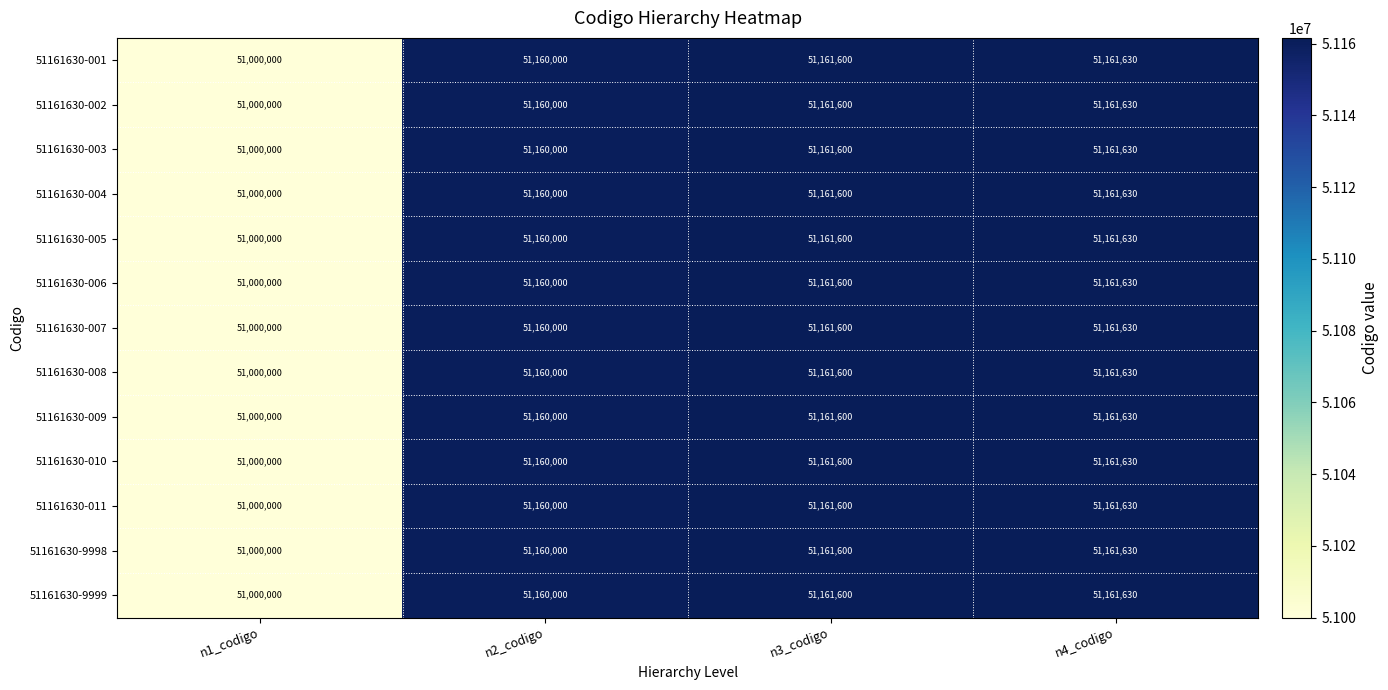

At which category is the sum across all series the highest?

n4_codigo